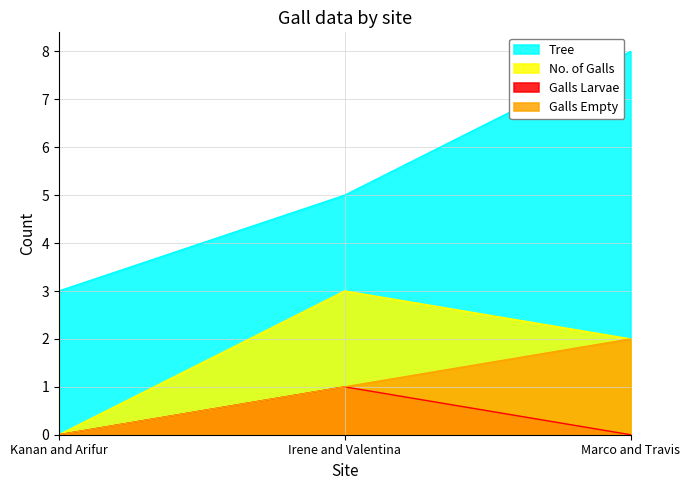

How many data points in Tree are less than 5?

1